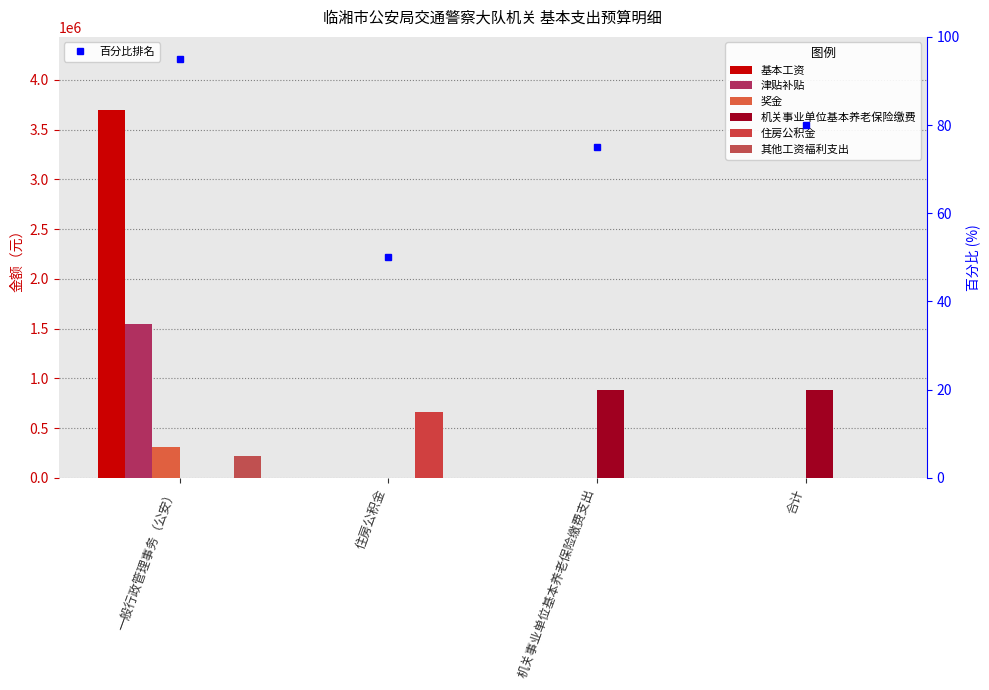

Between 机关事业单位基本养老保险缴费支出 and 合计, which series saw the biggest shift?

基本工资